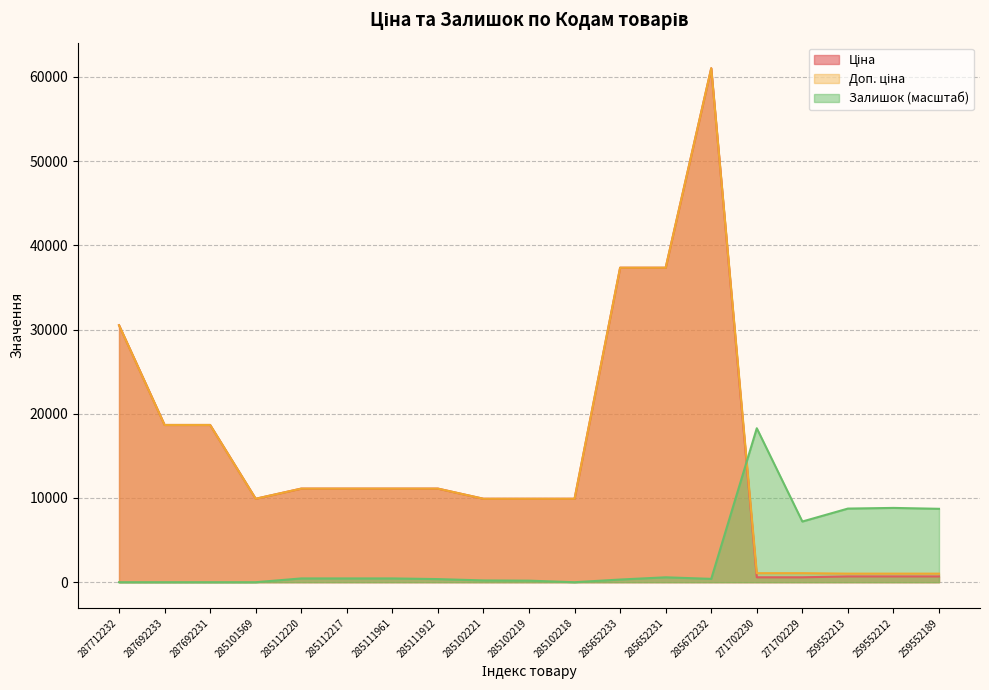

How many times do Залишок and Ціна cross each other?

1